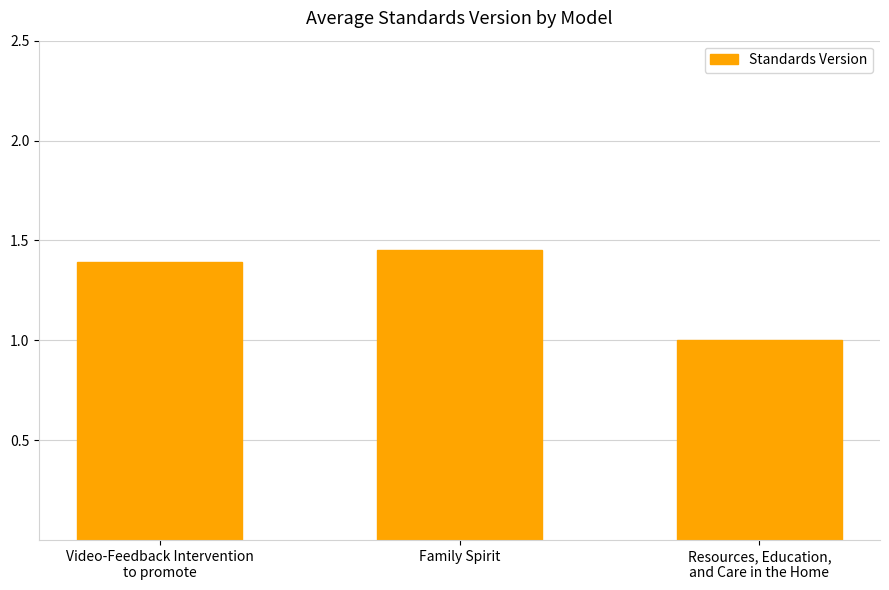

At which category does the chart reach its minimum across all series?

Resources, Education,
and Care in the Home